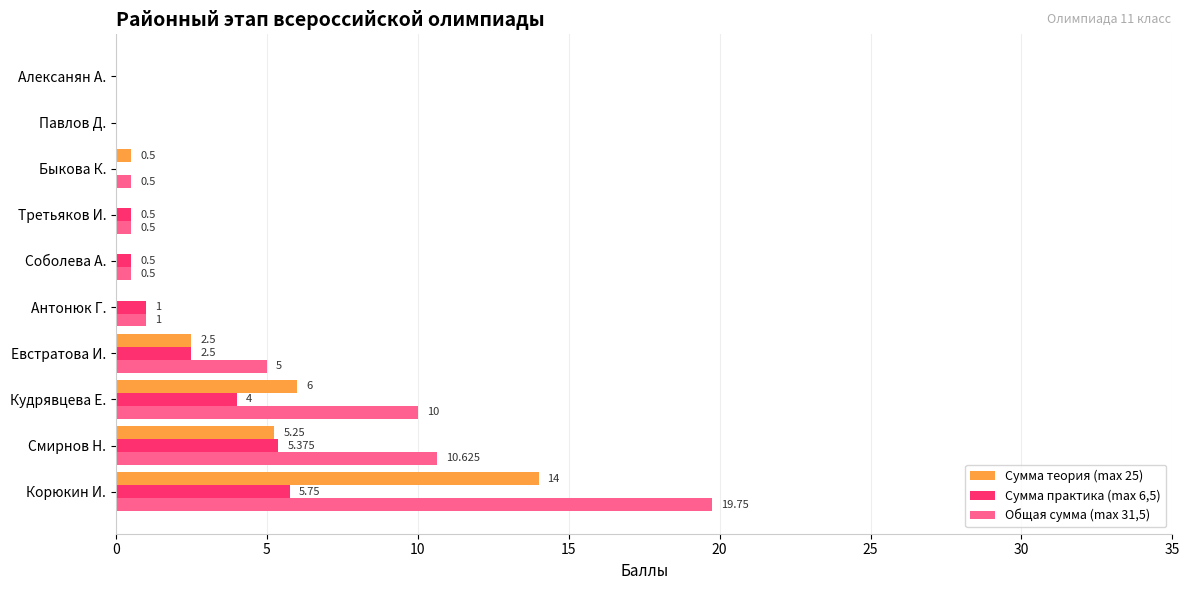

How many values in Сумма теория (max 25) are above zero?

5